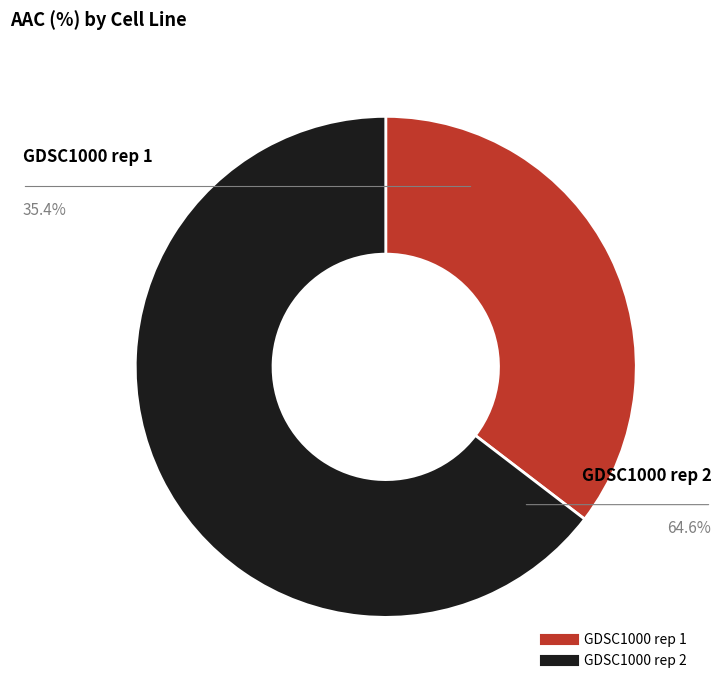

Is the sum of GDSC1000 rep 1 and GDSC1000 rep 2 greater than half?

Yes